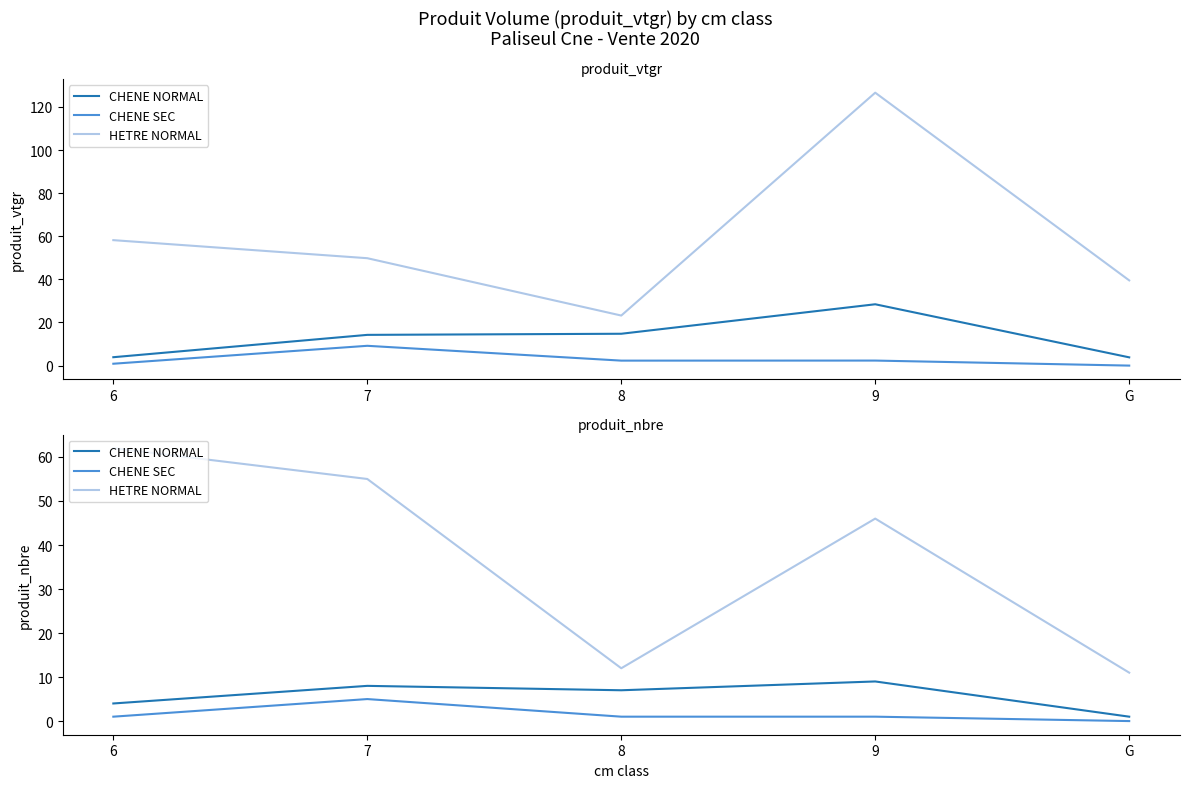

Which series has the largest range (max minus min)?

HETRE NORMAL